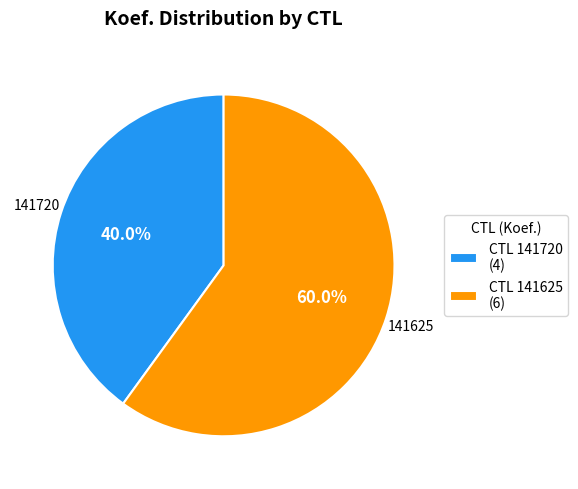

To the nearest percent, what is the difference between the largest and smallest slice percentages?

20%